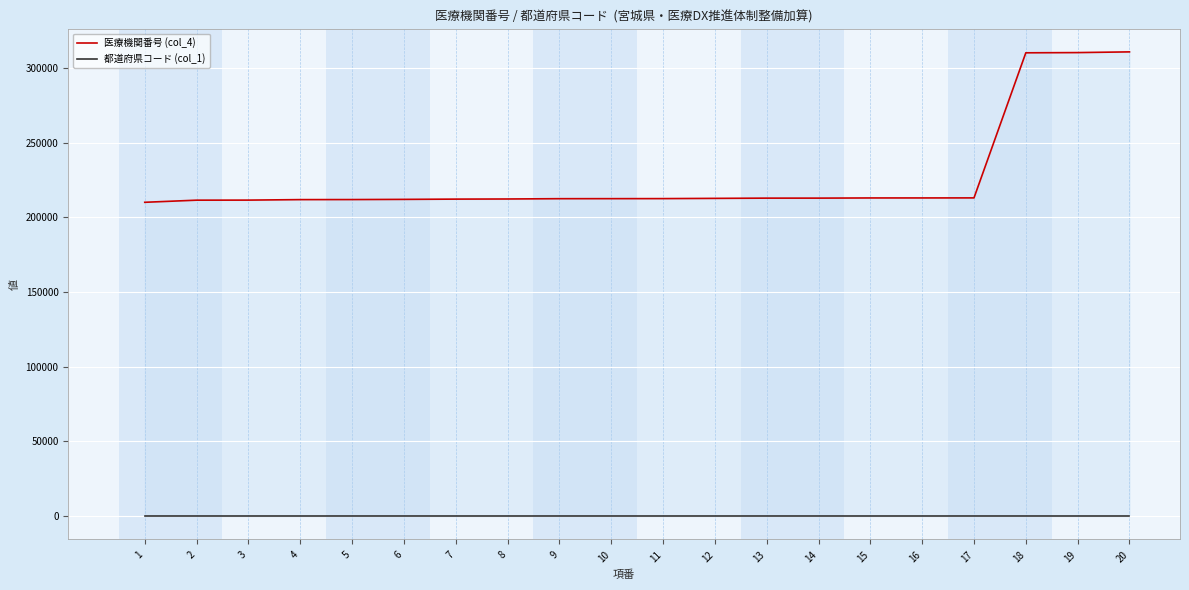

What is the total value across all series at 12?

212645